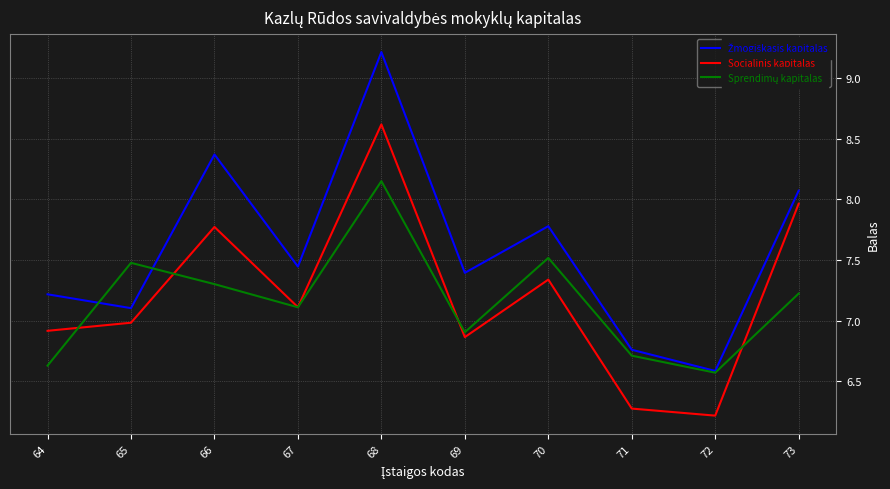

The Socialinis kapitalas series shows 9.0 at 69. True or false?

False